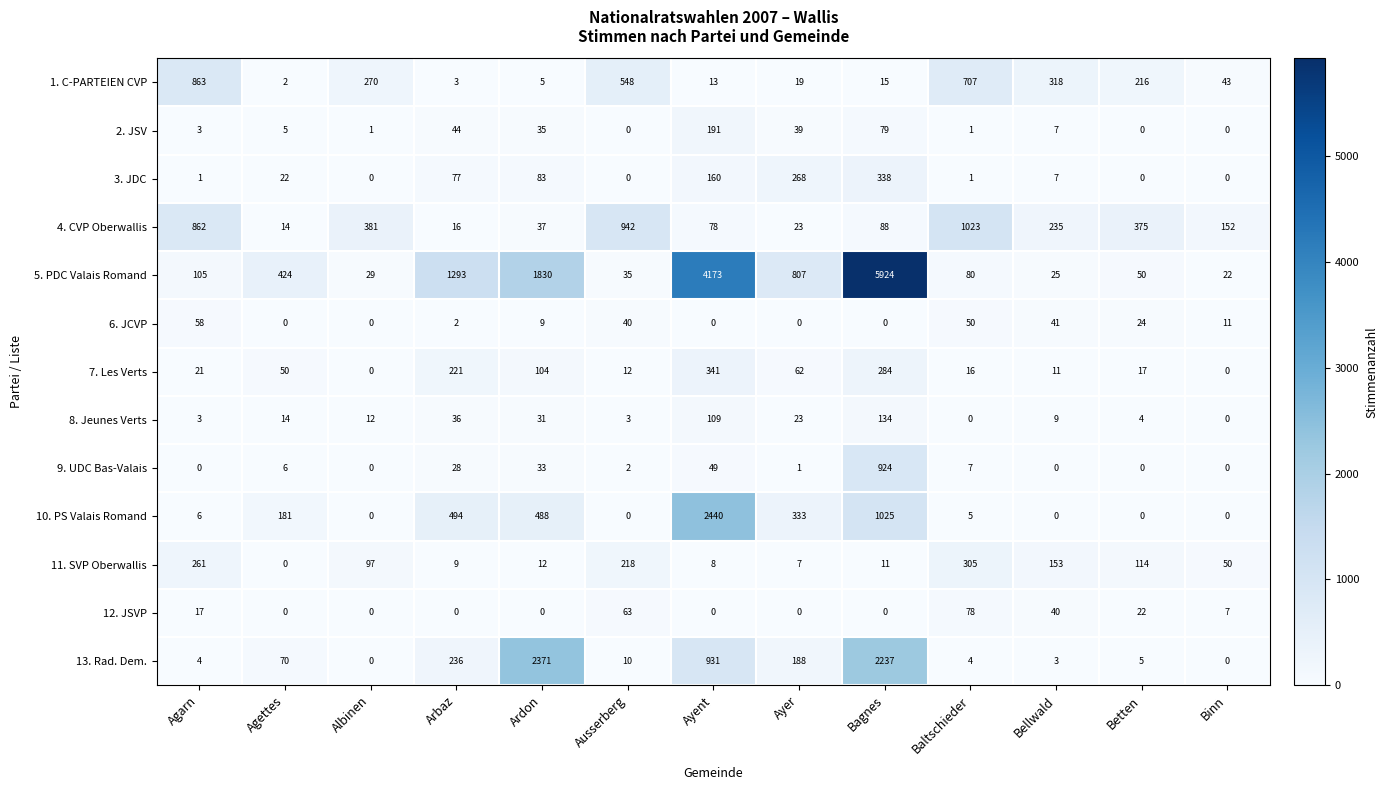

Which series has the largest range (max minus min)?

5. PDC Valais Romand